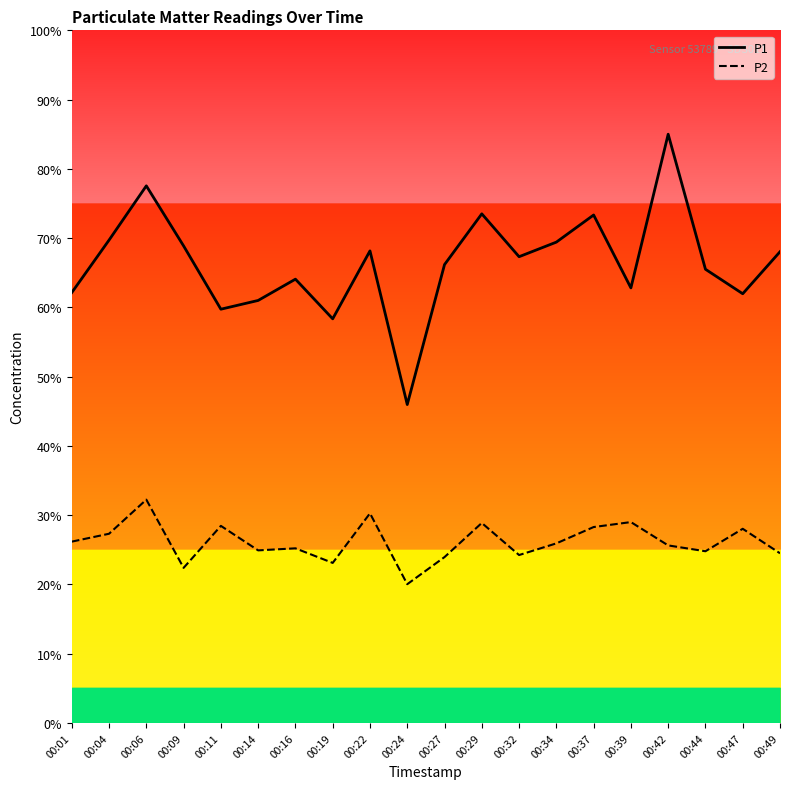

Which series has the widest spread of values?

P1